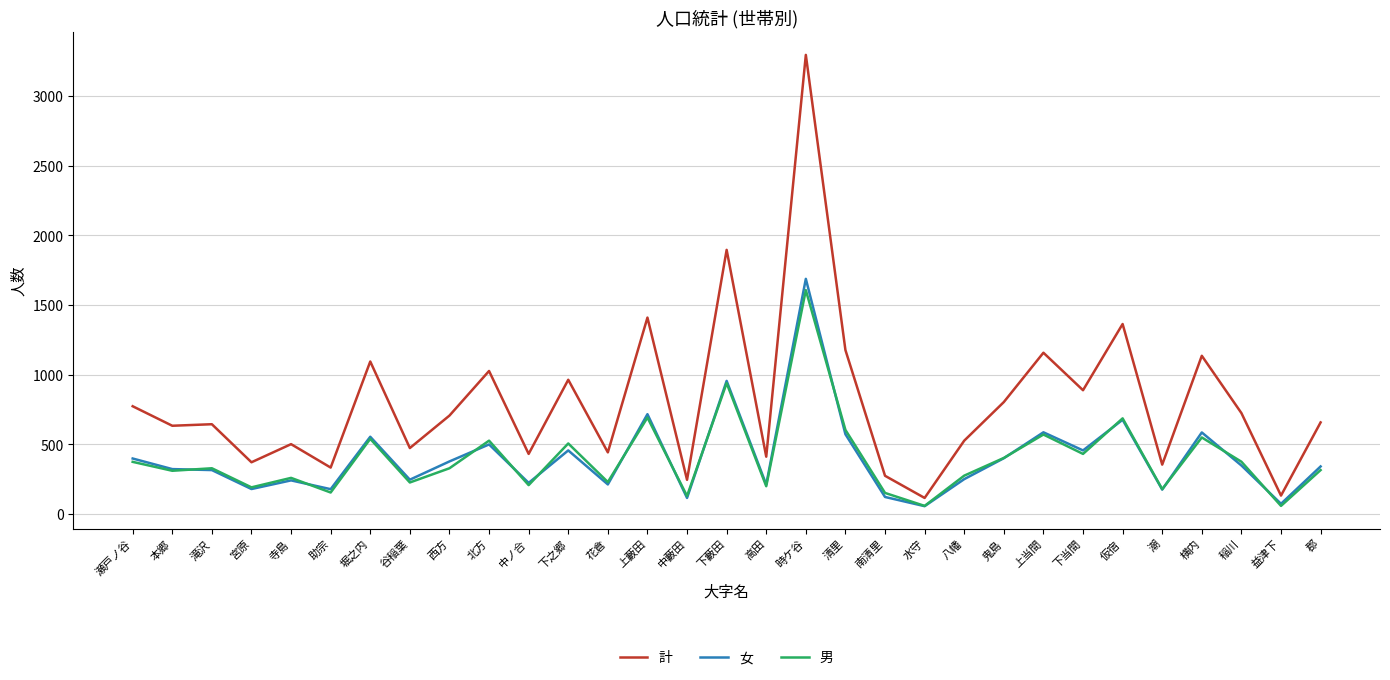

True or false: 計 has a value of 1364 at 仮宿.

True